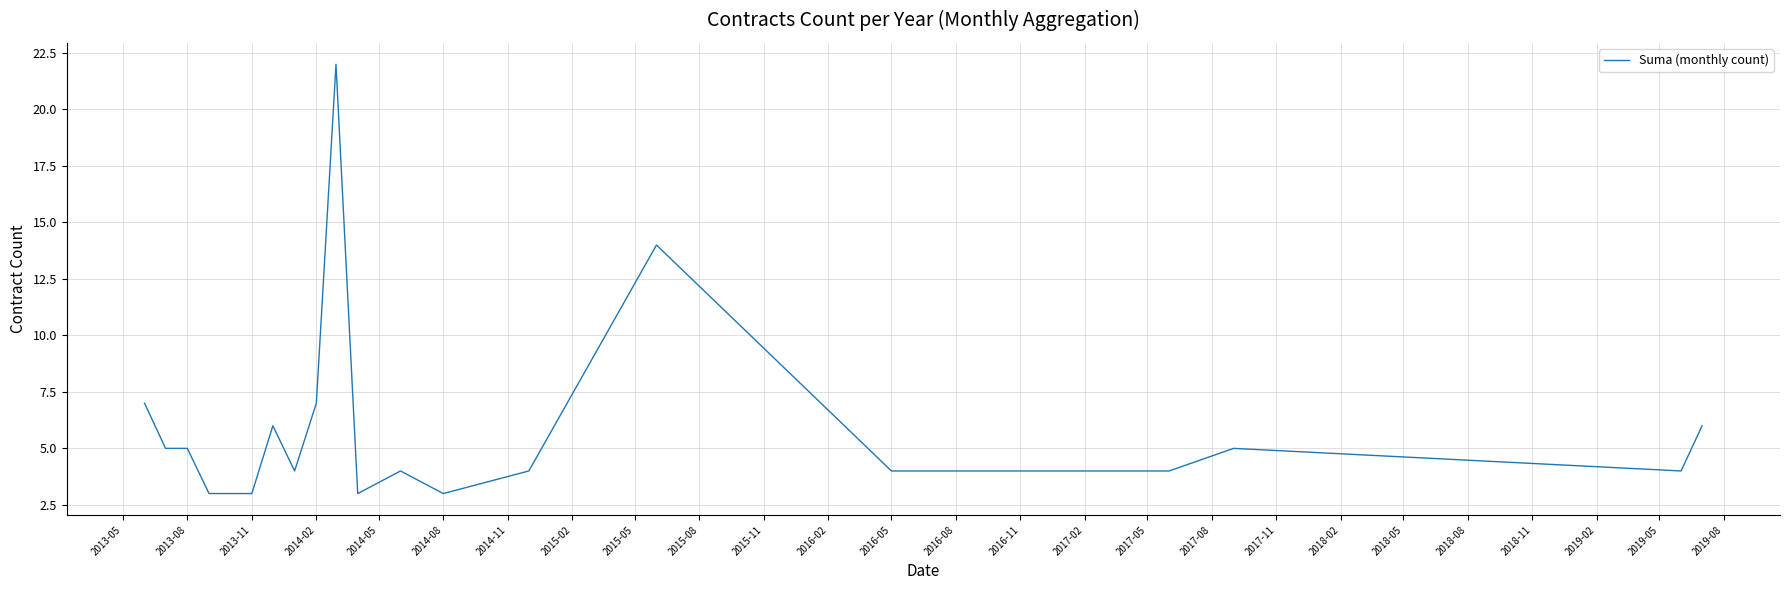

What is the difference between the maximum and minimum values?

19